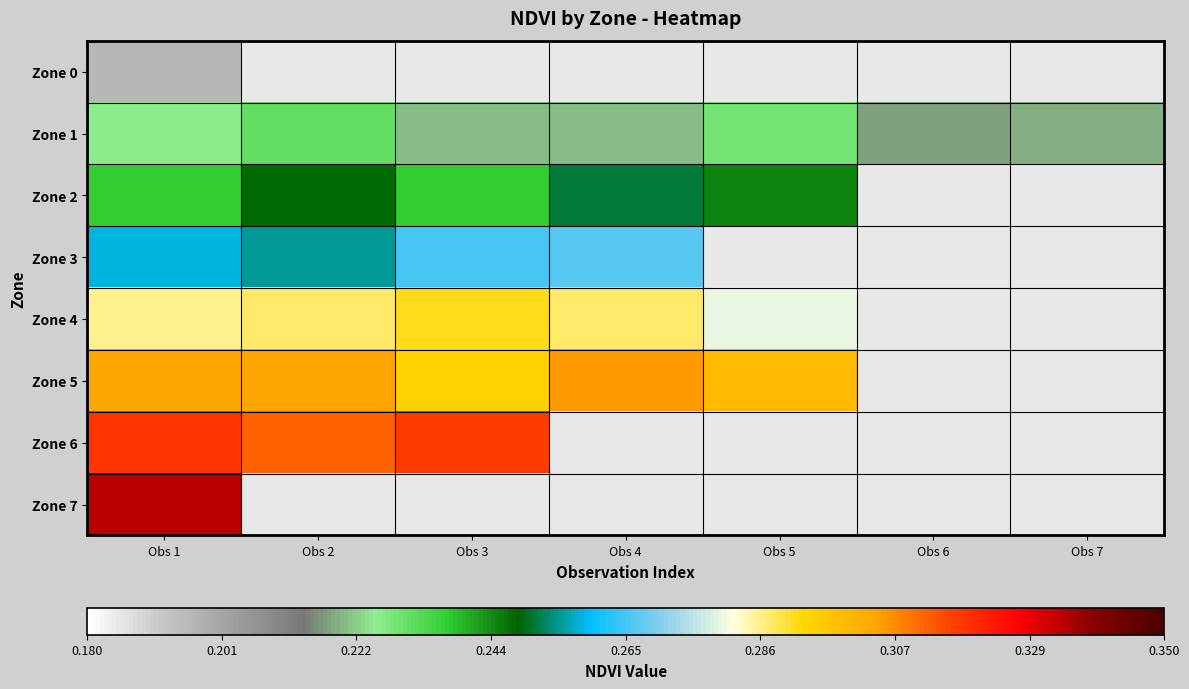

At how many categories does at least one series exceed 0?

7